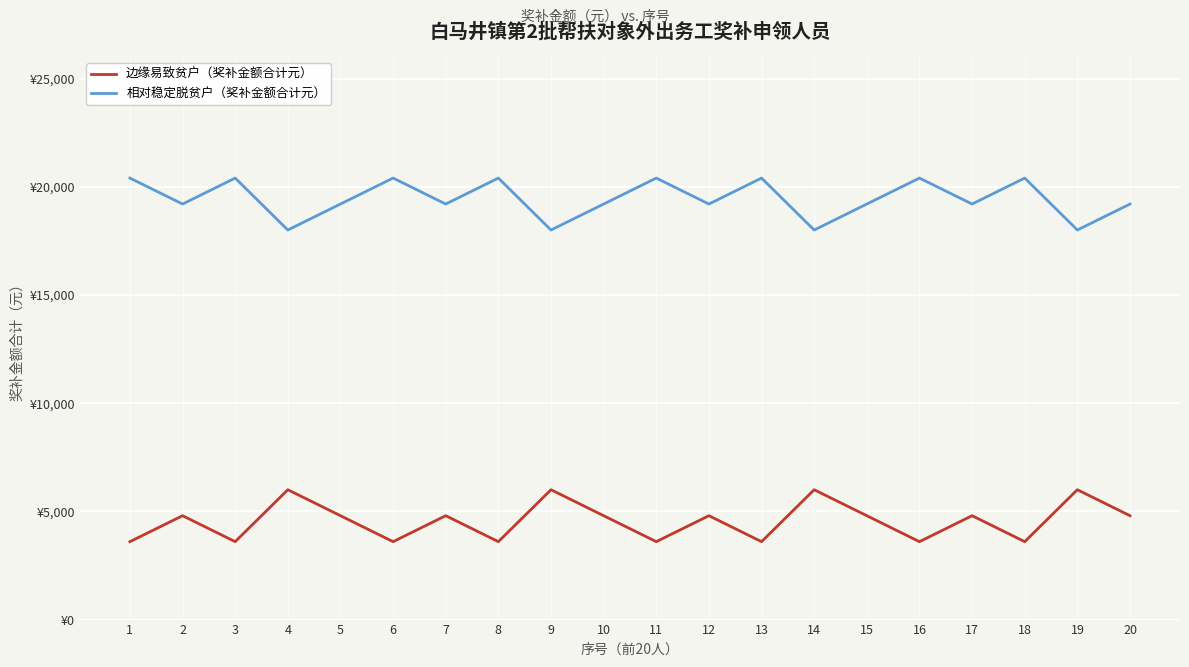

What is the difference between the maximum and minimum values in the 相对稳定脱贫户（奖补金额合计元） series?

2400